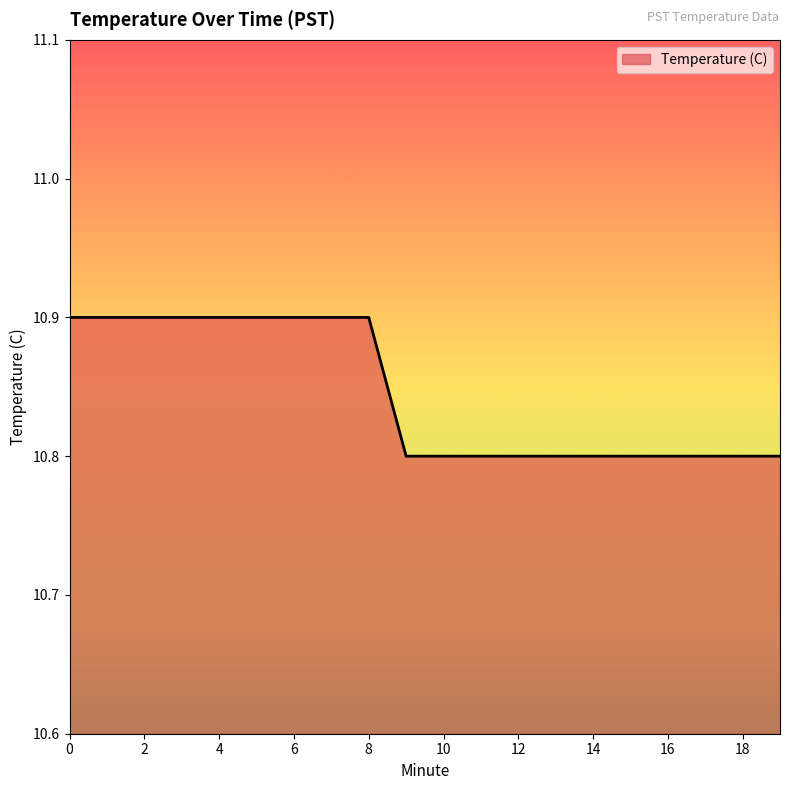

What is the greatest value displayed?

10.9